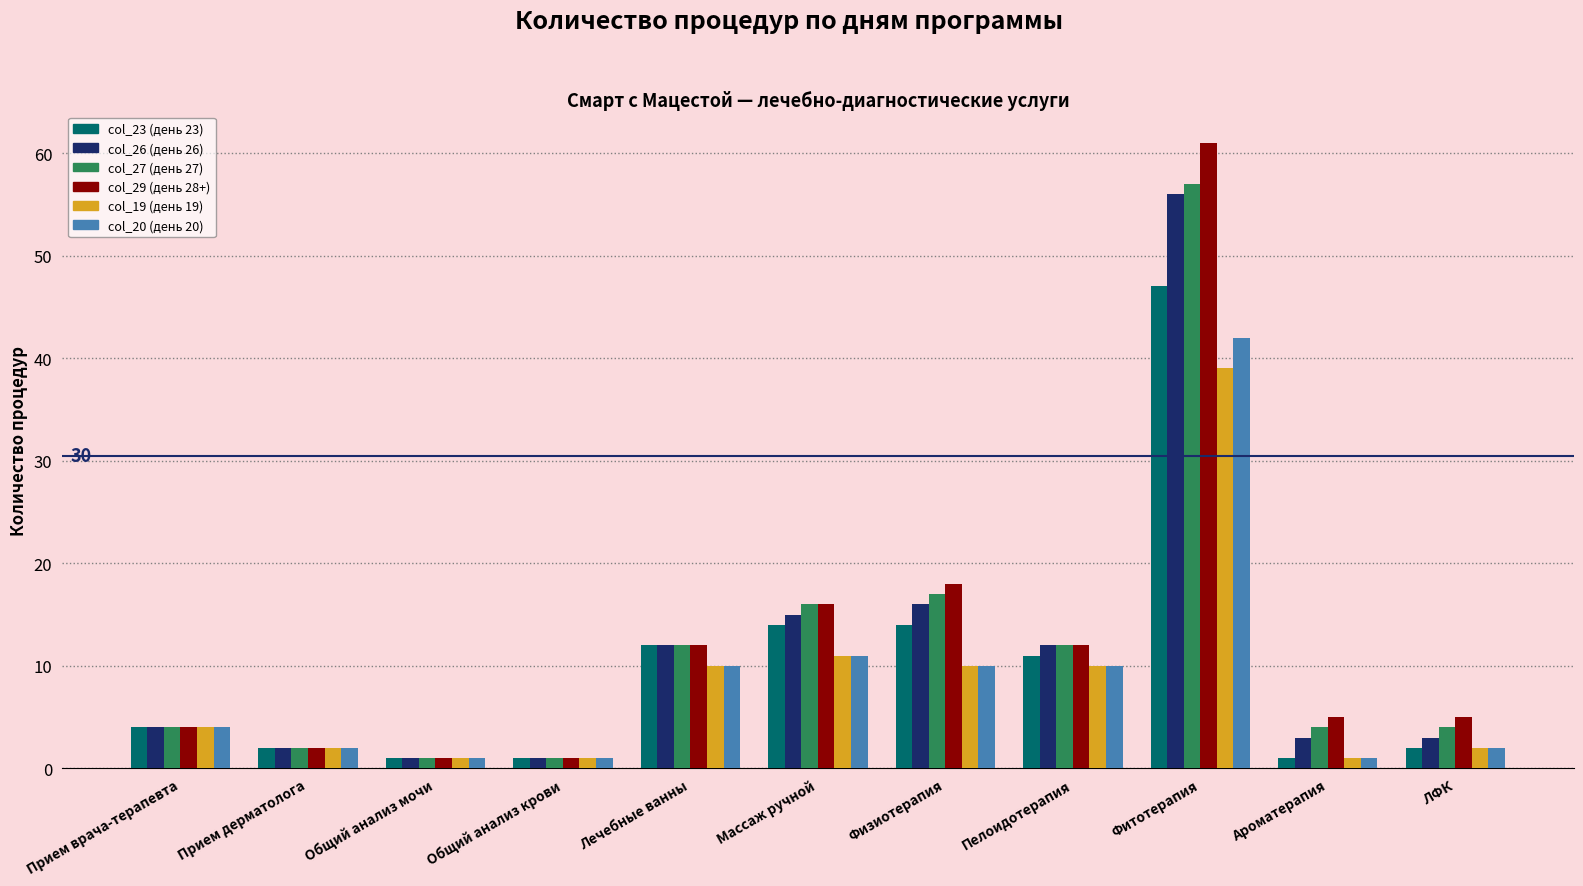

How many series are shown in this chart?

6